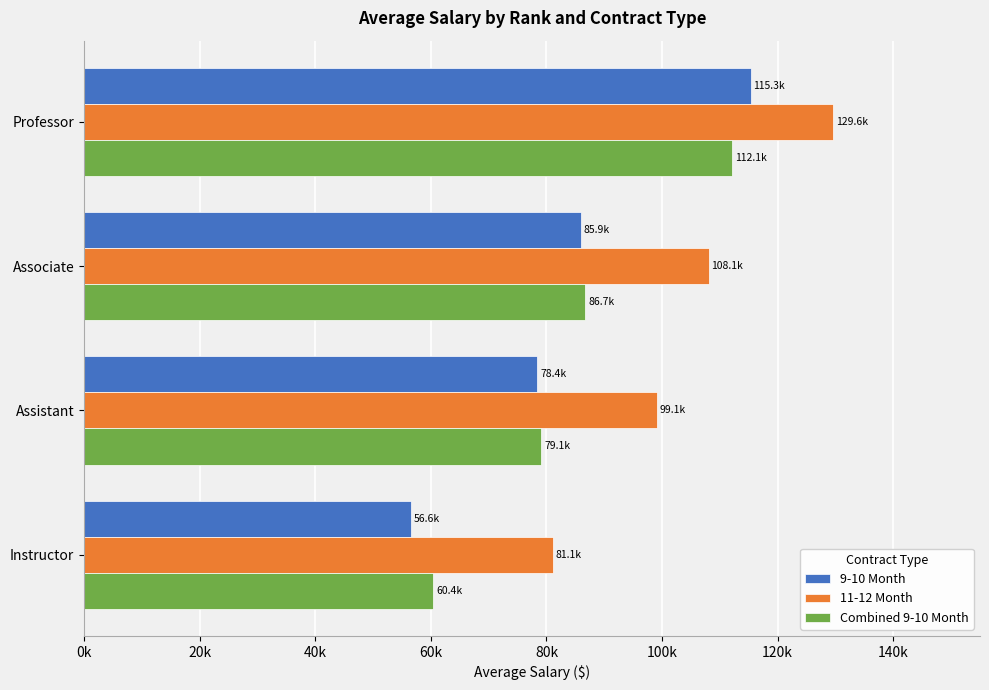

Which category has the lowest value in the 11-12 Month series?

Instructor